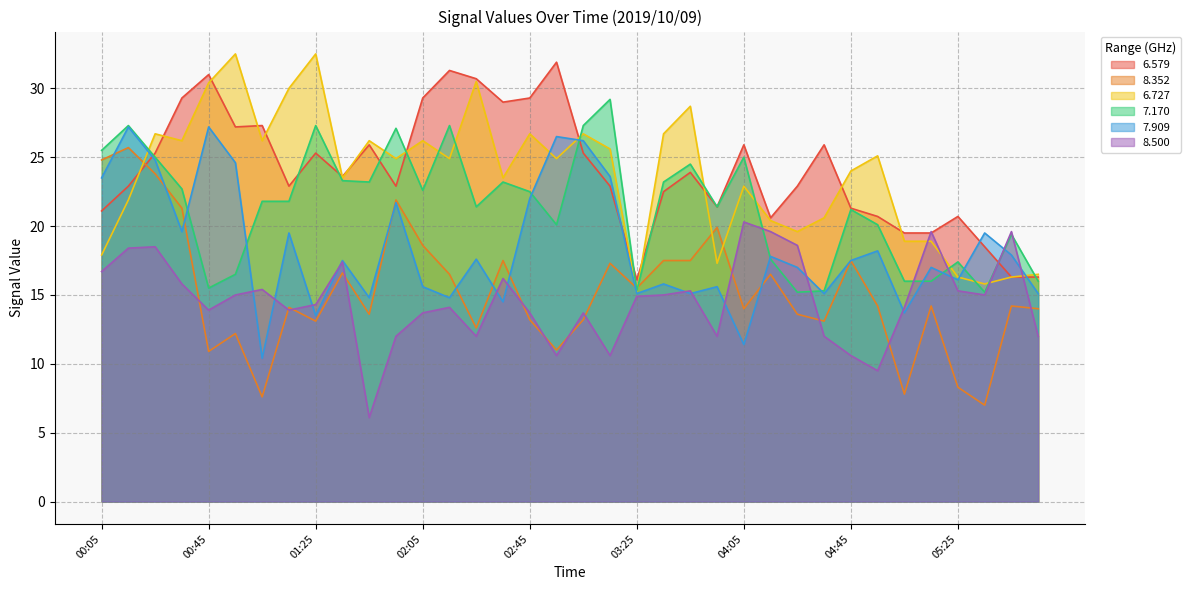

Is it true that 8.352 equals 22.2 at 05:55?

False